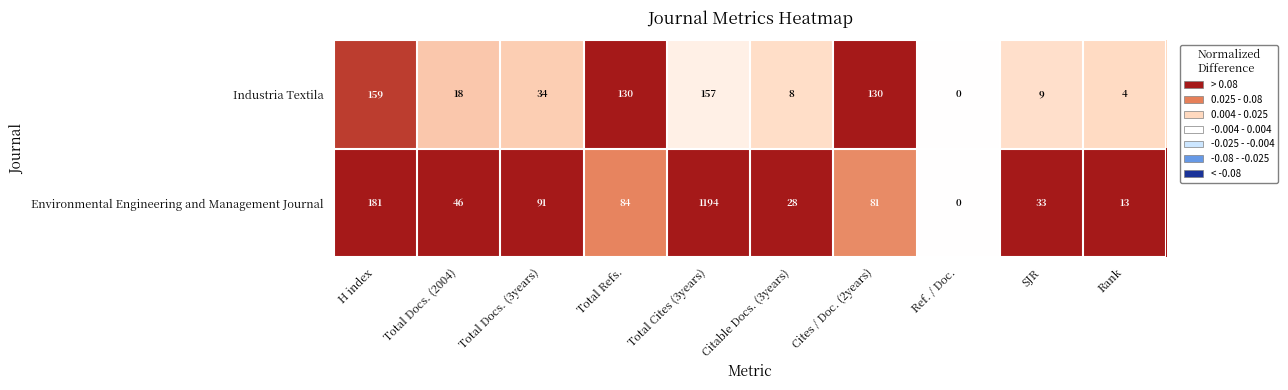

Reading left to right, what are all the values shown in this chart?

Industria Textila: 159	18	34	130	157	8	130	0	9	4
Environmental Engineering and Management Journal: 181	46	91	84	1194	28	81	0	33	13